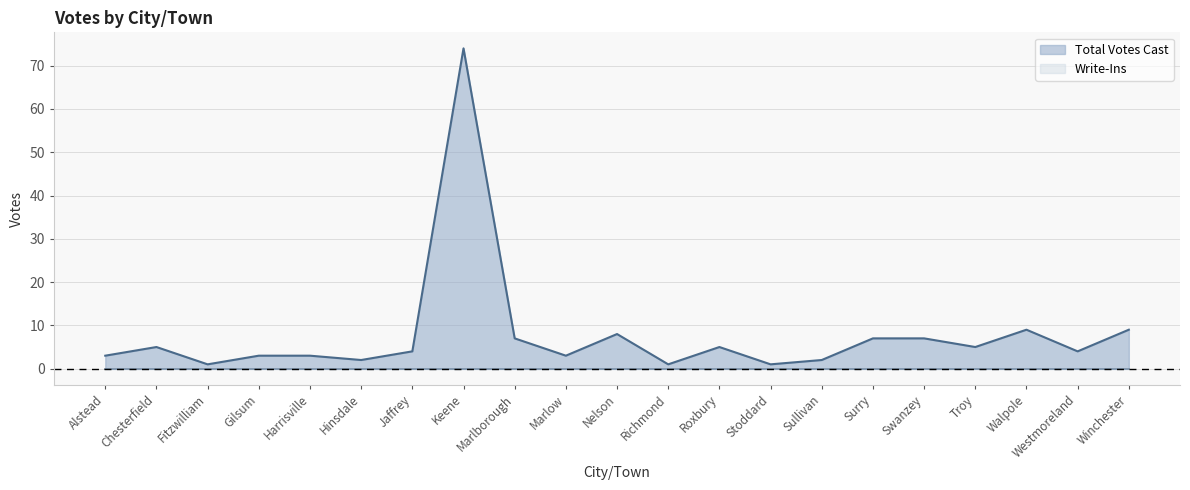

What is the average value?

8